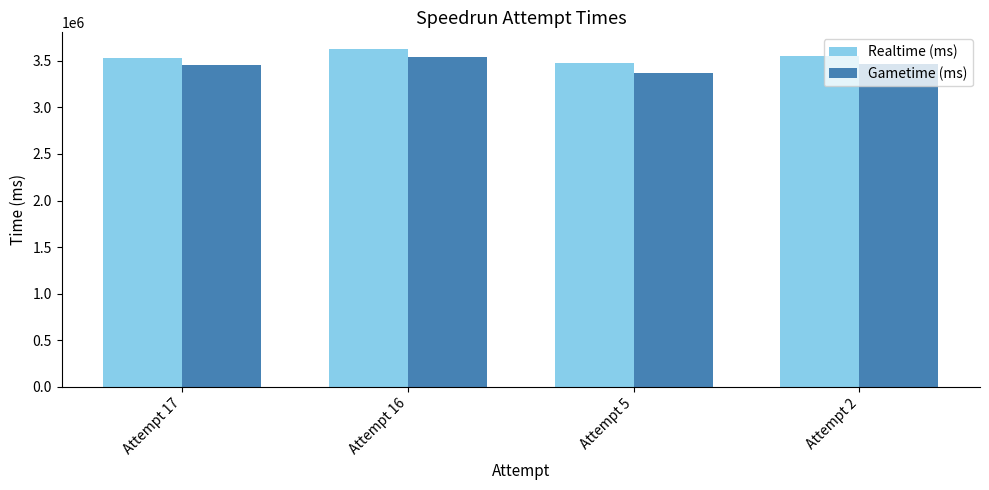

What value does the Gametime (ms) series have at Attempt 5?

3371833